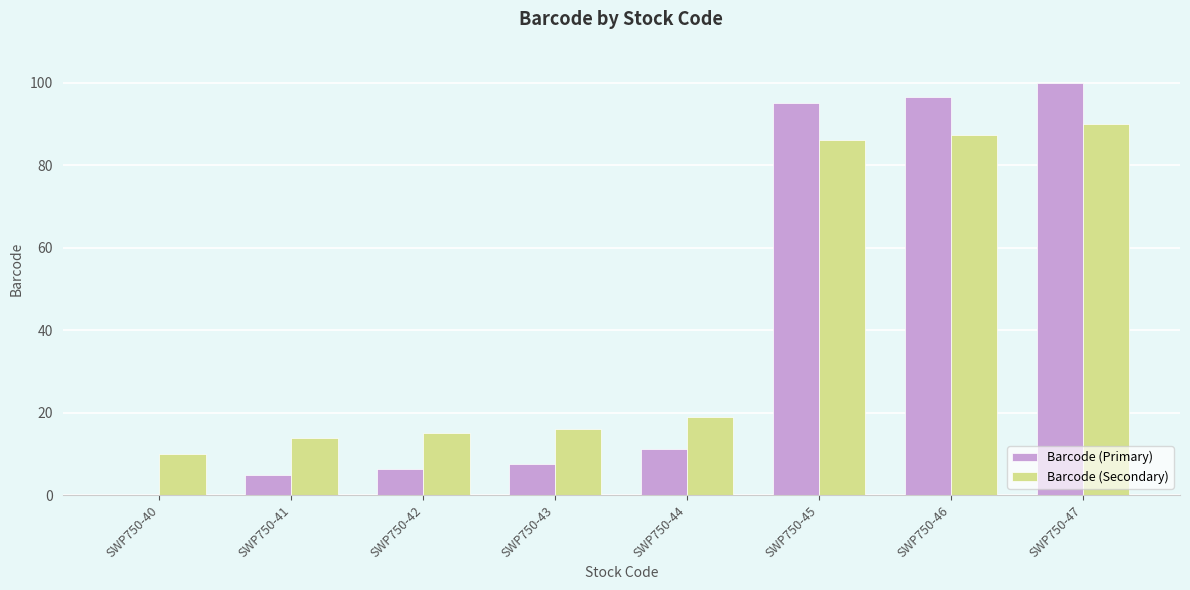

Which series has the largest total across all categories?

Barcode (Secondary)